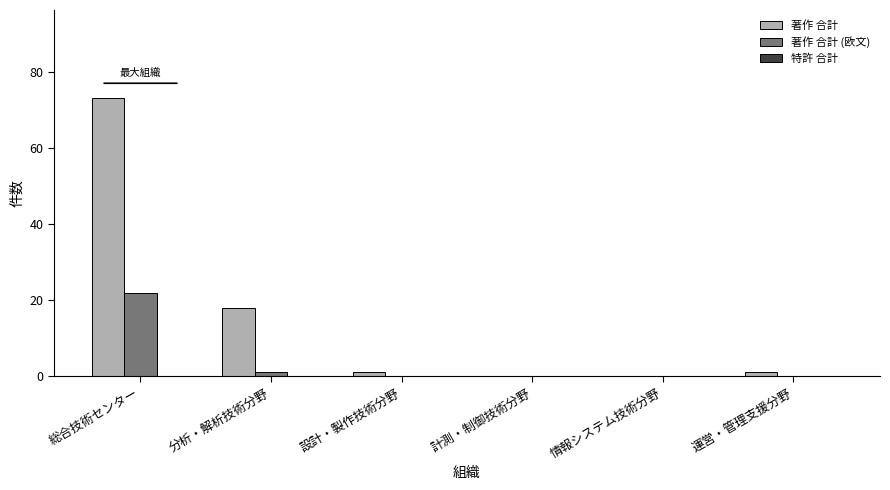

How many categories are shown in the chart?

6